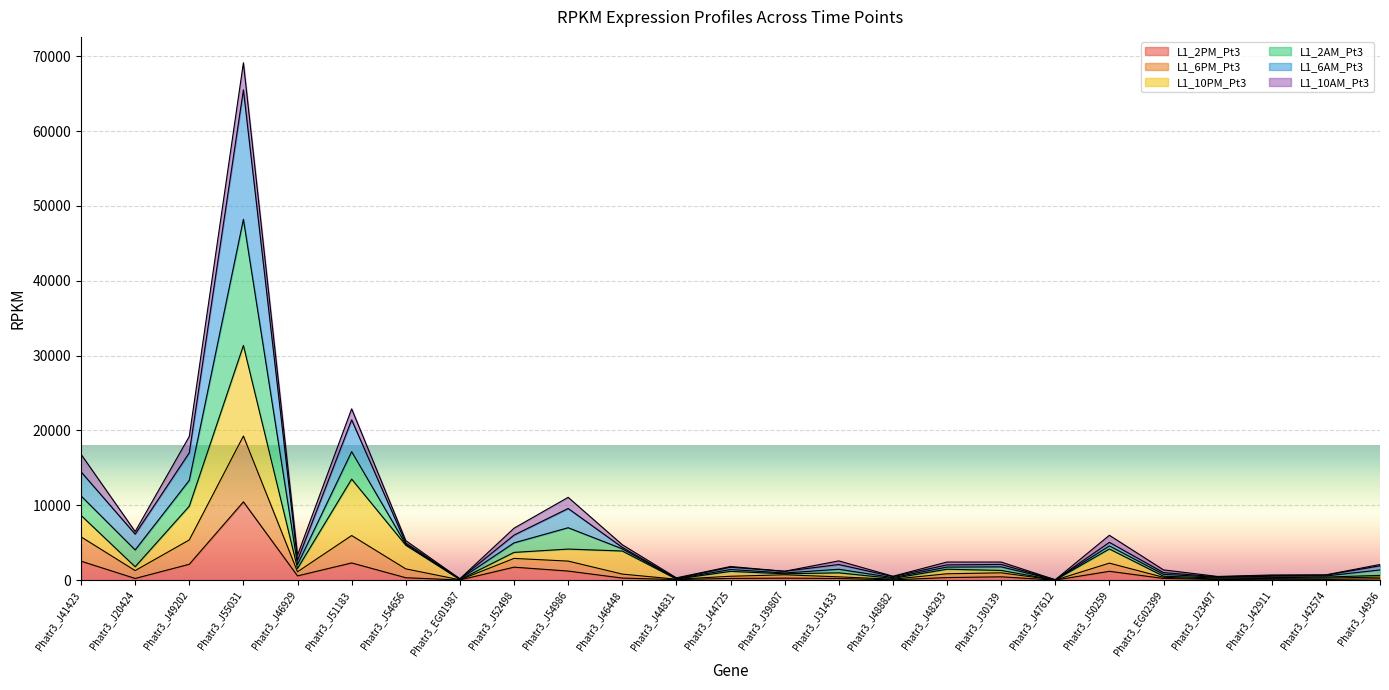

At which category is the sum across all series the highest?

Phatr3_J55031